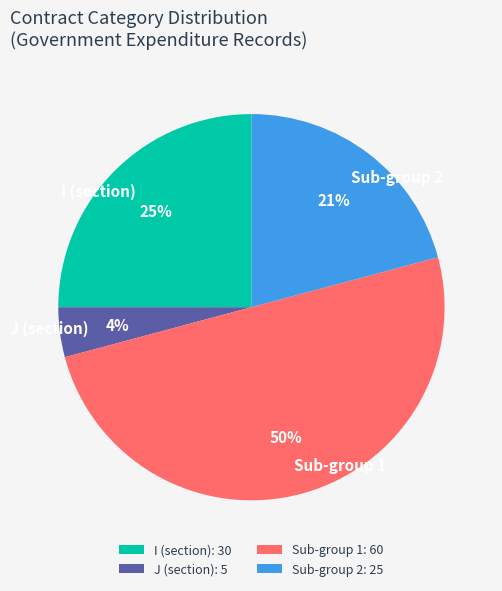

To the nearest percent, what portion does Sub-group 2 represent?

21%